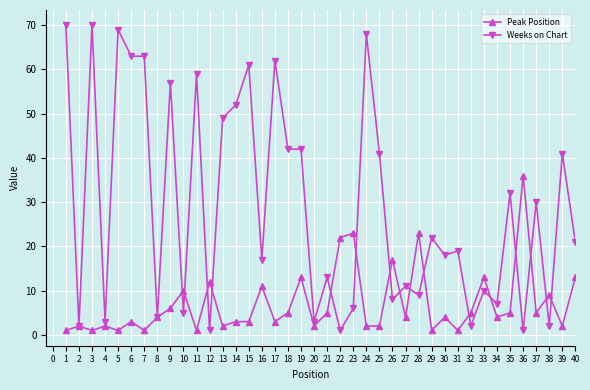

What is the minimum value for Weeks on Chart?

1